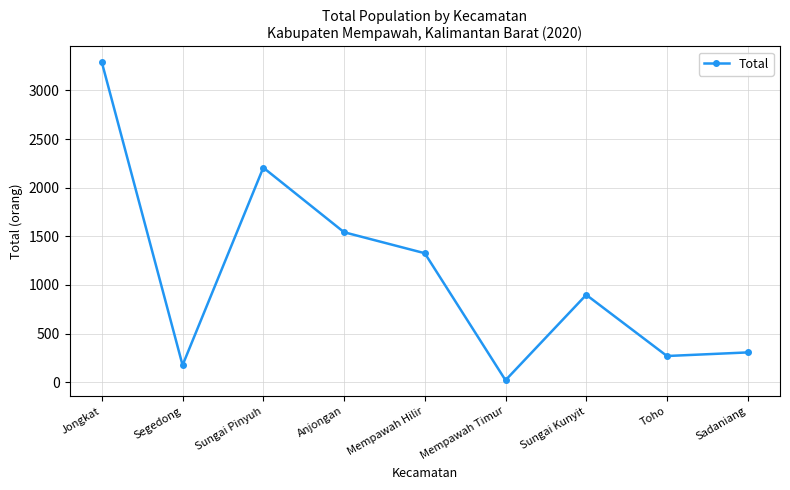

Where is the first local maximum?

Sungai Pinyuh